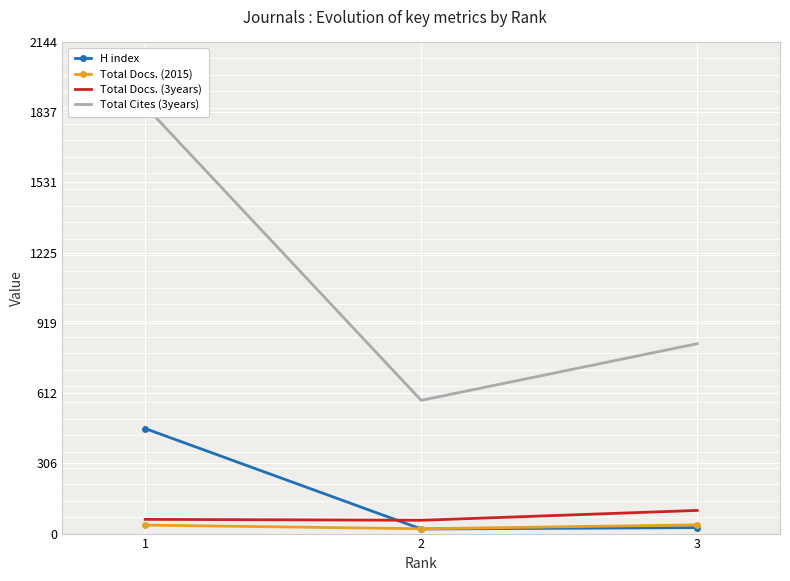

At 1, list the series in order from largest to smallest.

Total Cites (3years), H index, Total Docs. (3years), Total Docs. (2015)